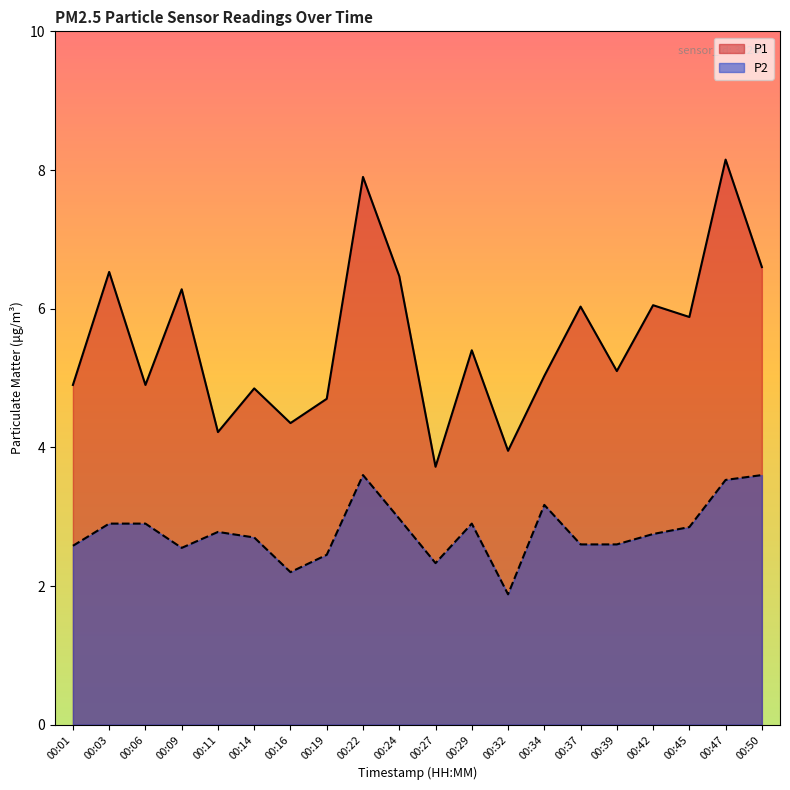

What is the value of the P2 point at the 10th from the left?

3.0